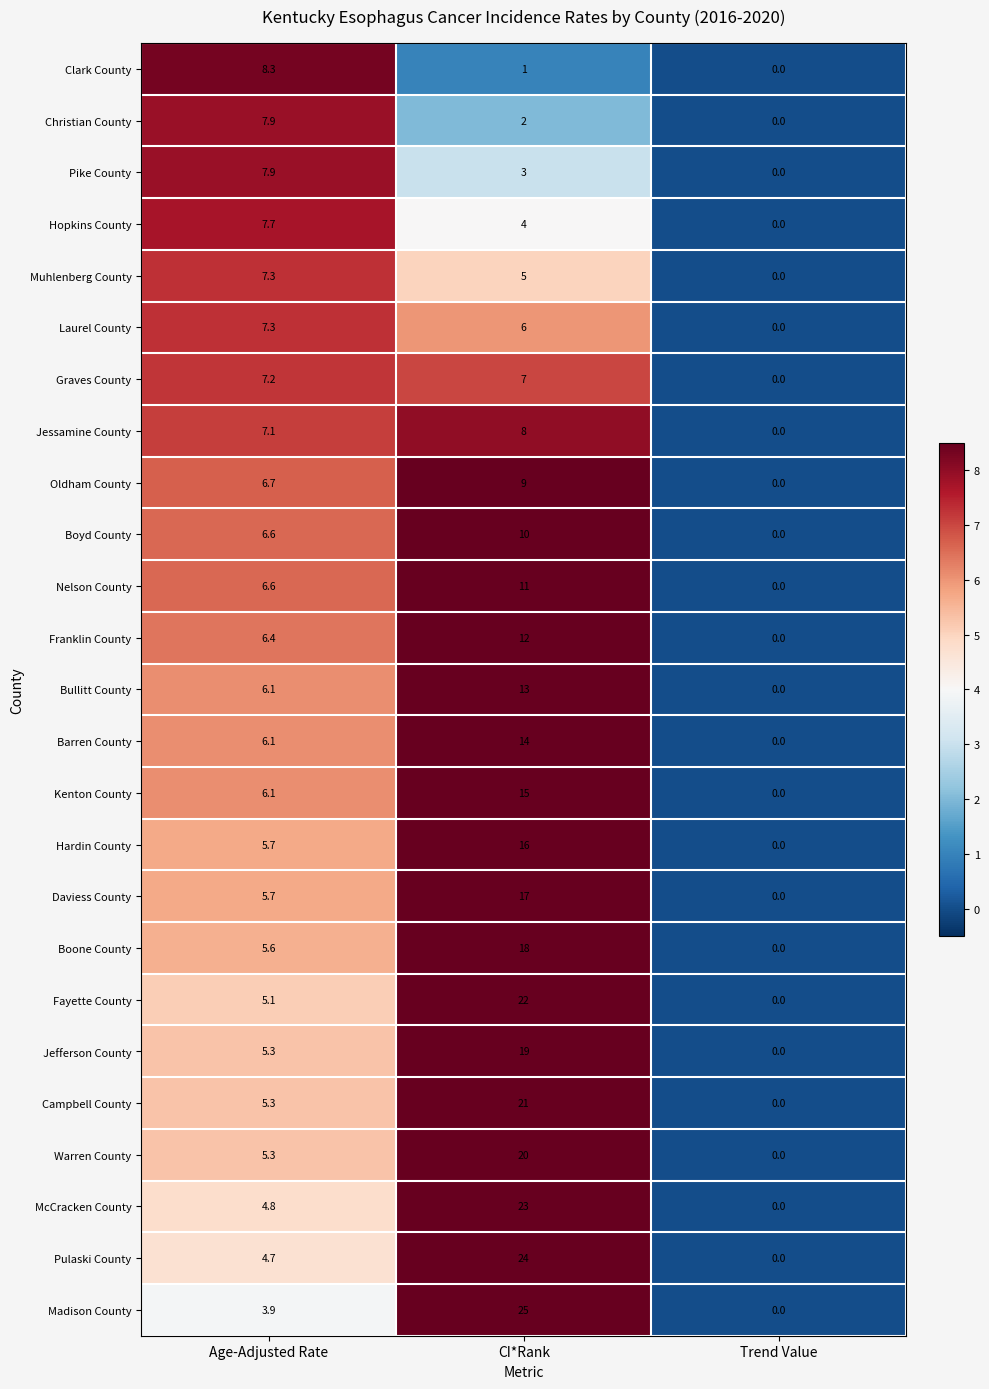

How many Nelson County values are between 0 and 11?

3